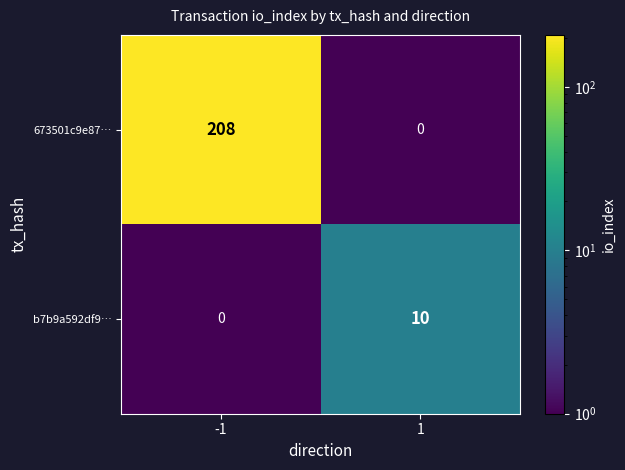

The value of 673501c9e87… at -1 is 208. True or false?

True